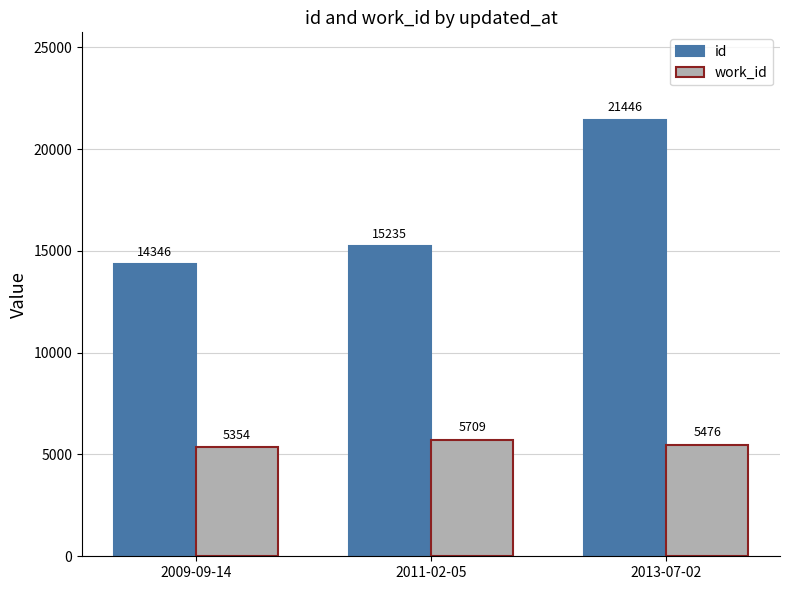

Rank the categories by id value from lowest to highest.

2009-09-14, 2011-02-05, 2013-07-02